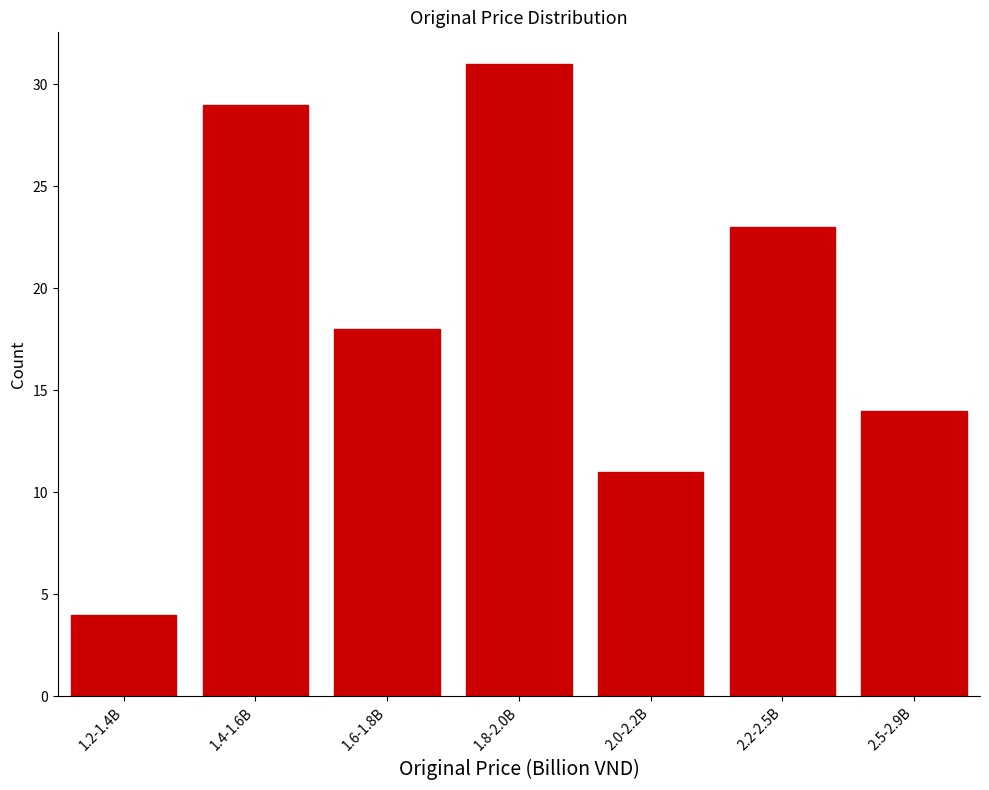

Reading left to right, transcribe all the data shown in this chart.

4	29	18	31	11	23	14